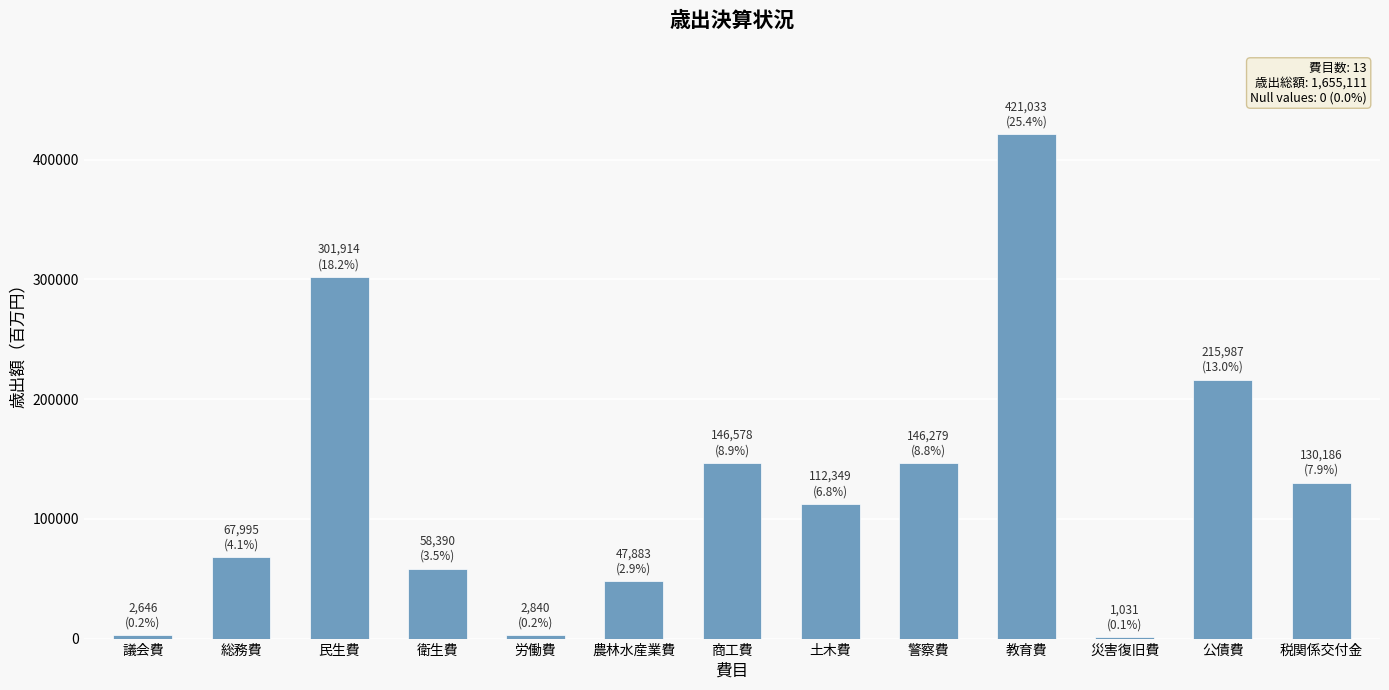

Between 税関係交付金 and 警察費, which is larger?

警察費